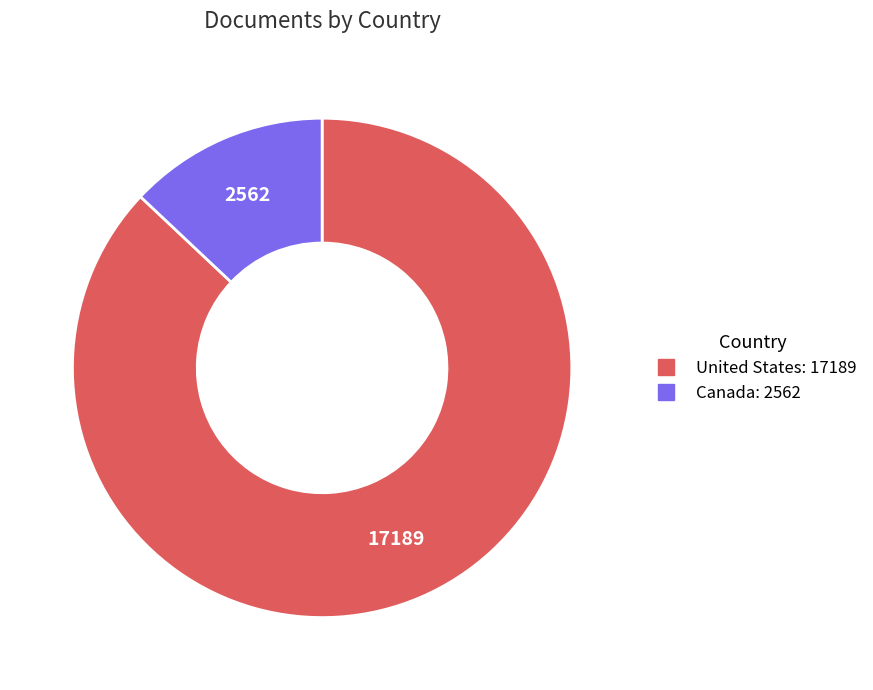

Rank the categories by value from lowest to highest.

Canada, United States